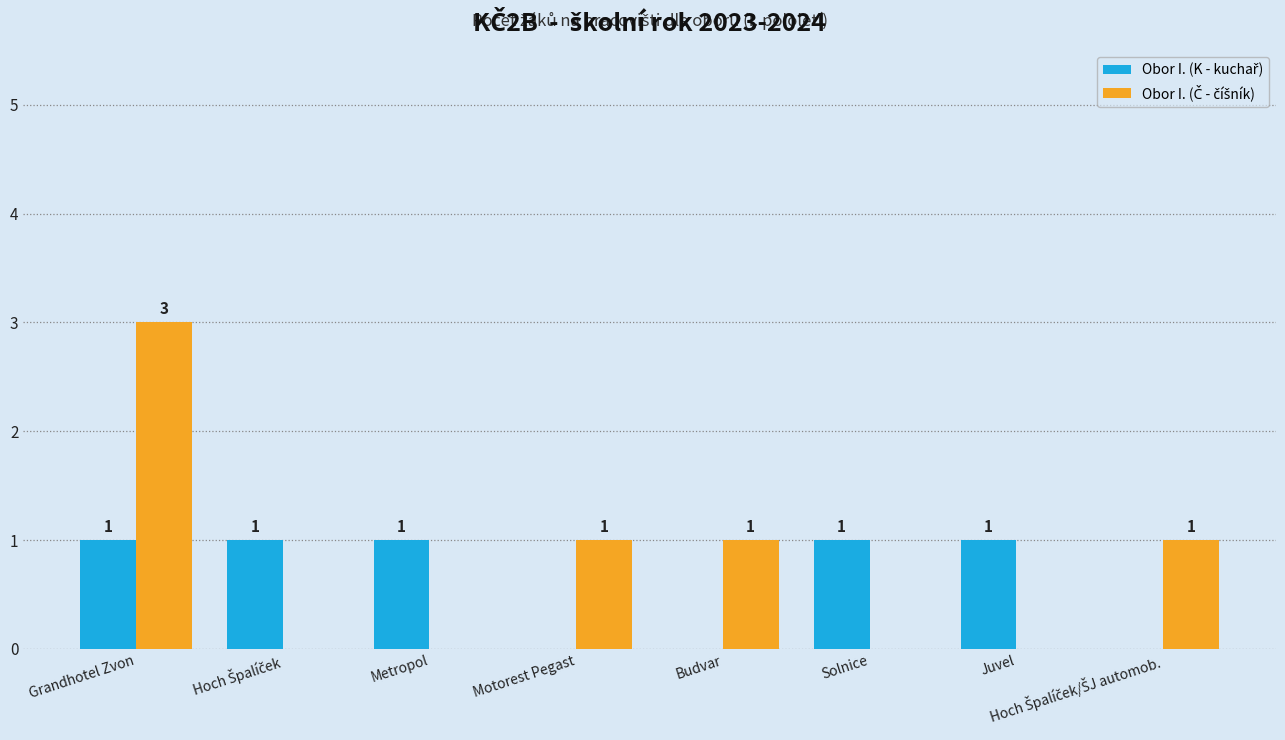

Which category has the highest value across all series?

Grandhotel Zvon